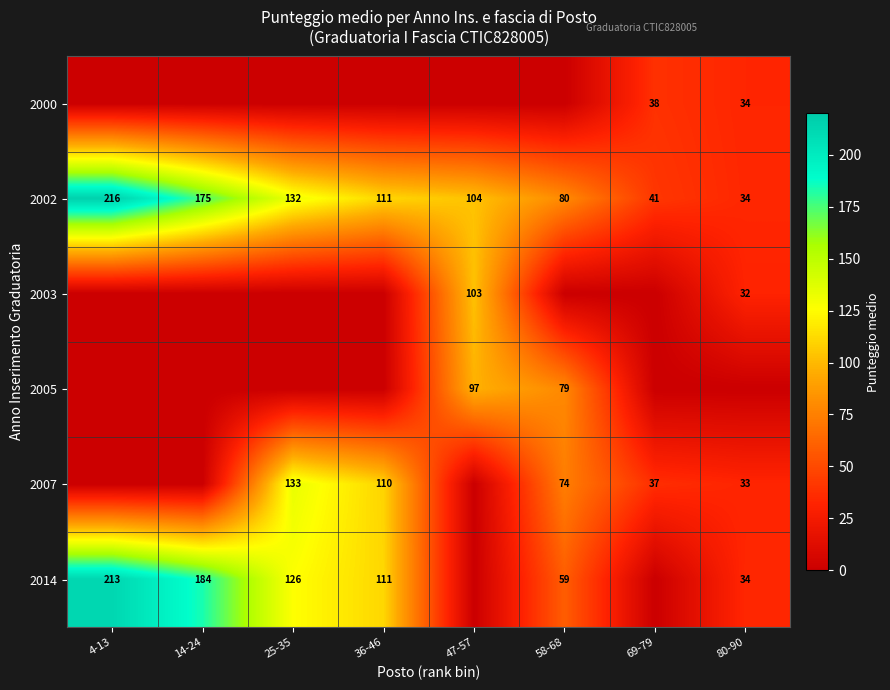

What is the highest value of the 2002 series?

216